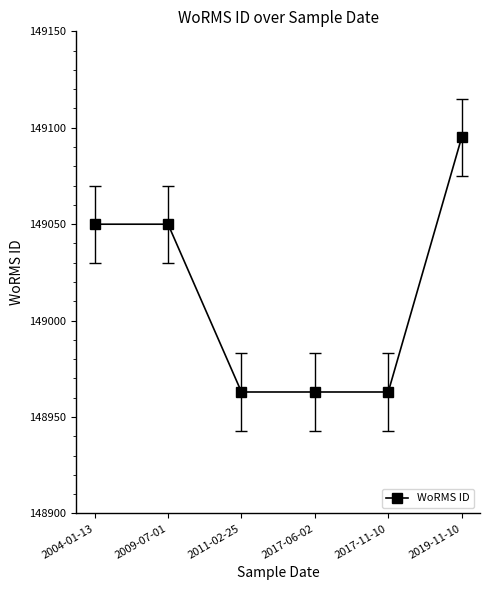

Reading right to left, transcribe all the data shown in this chart.

2019-11-10=149095	2017-11-10=148963	2017-06-02=148963	2011-02-25=148963	2009-07-01=149050	2004-01-13=149050